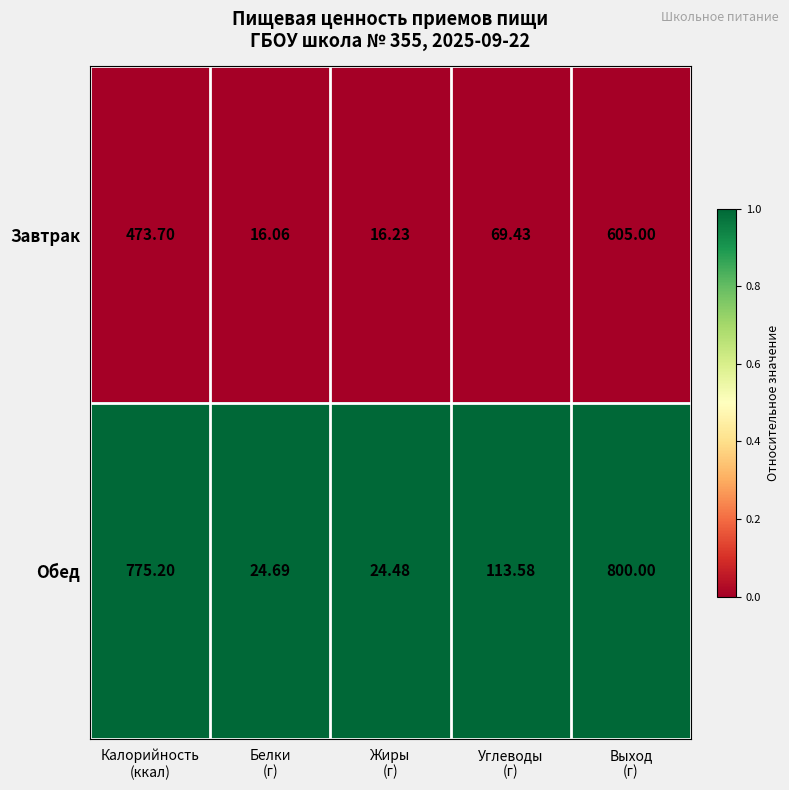

Which series has the largest total across all categories?

Обед